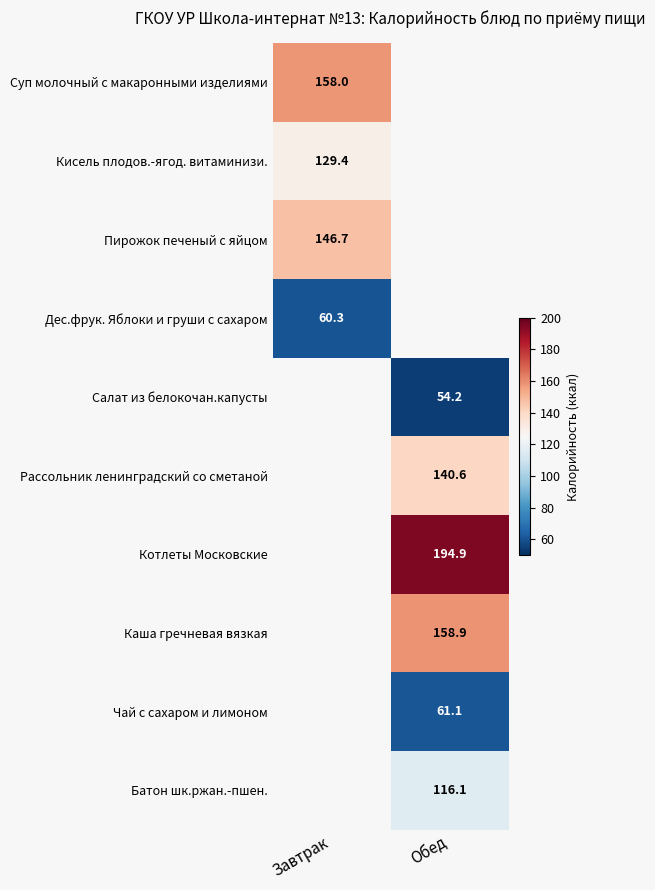

Is the value of Суп молочный с макаронными изделиями at Завтрак greater than the value of Батон шк.ржан.-пшен. at Обед?

Yes